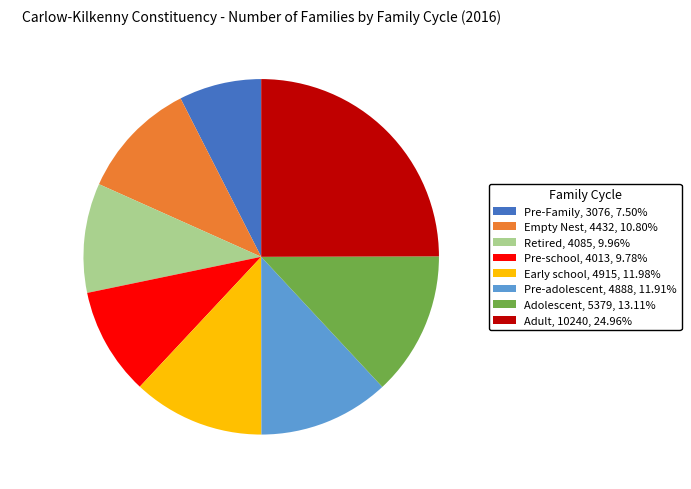

What is the largest slice in the pie chart?

Adult